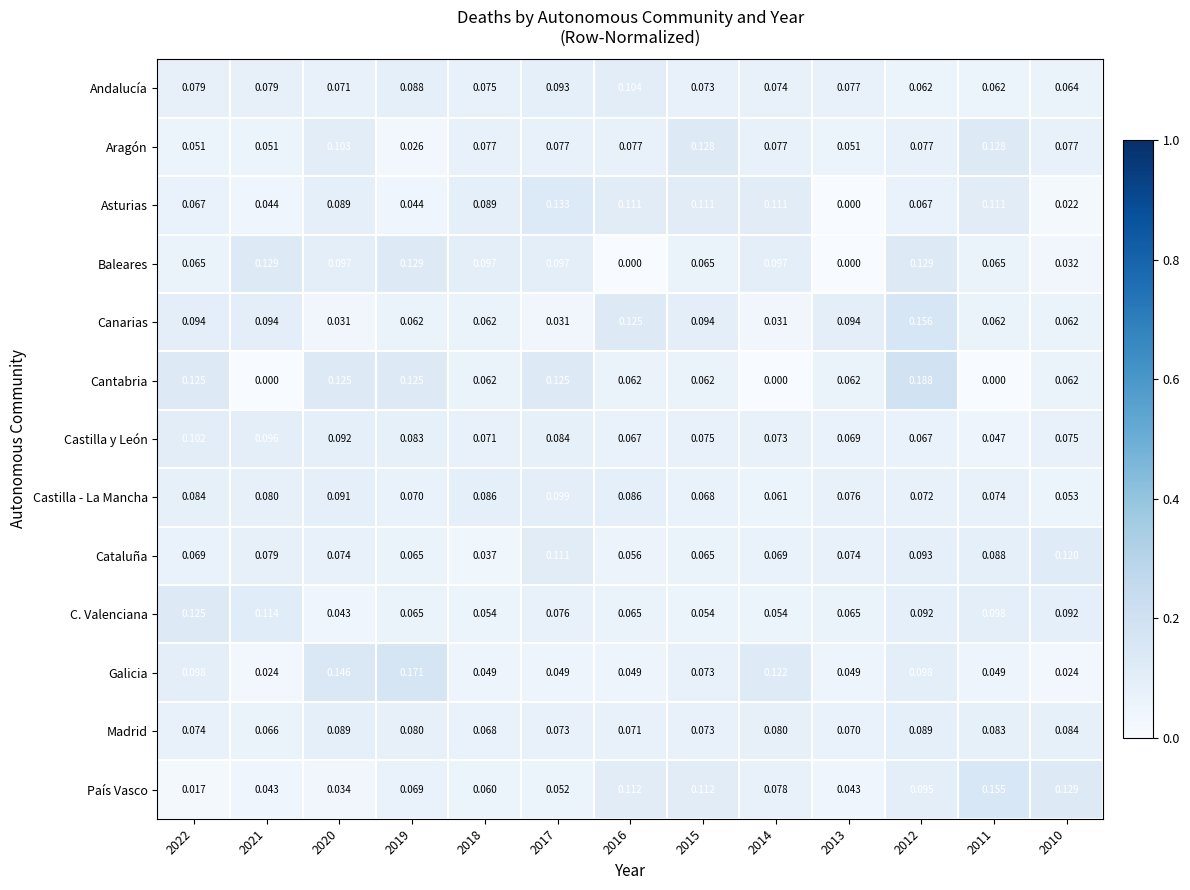

Rank the series by their maximum value, from highest to lowest.

Cantabria, Galicia, Canarias, País Vasco, Asturias, Baleares, Aragón, C. Valenciana, Cataluña, Andalucía, Castilla y León, Castilla - La Mancha, Madrid